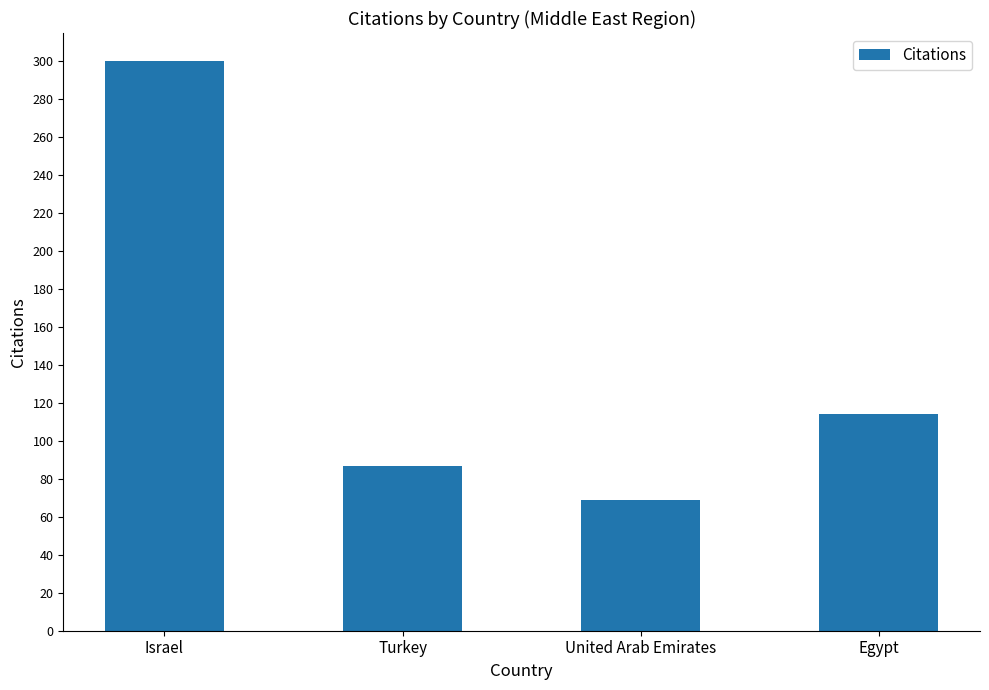

What is the difference between the values at Turkey and Egypt?

27